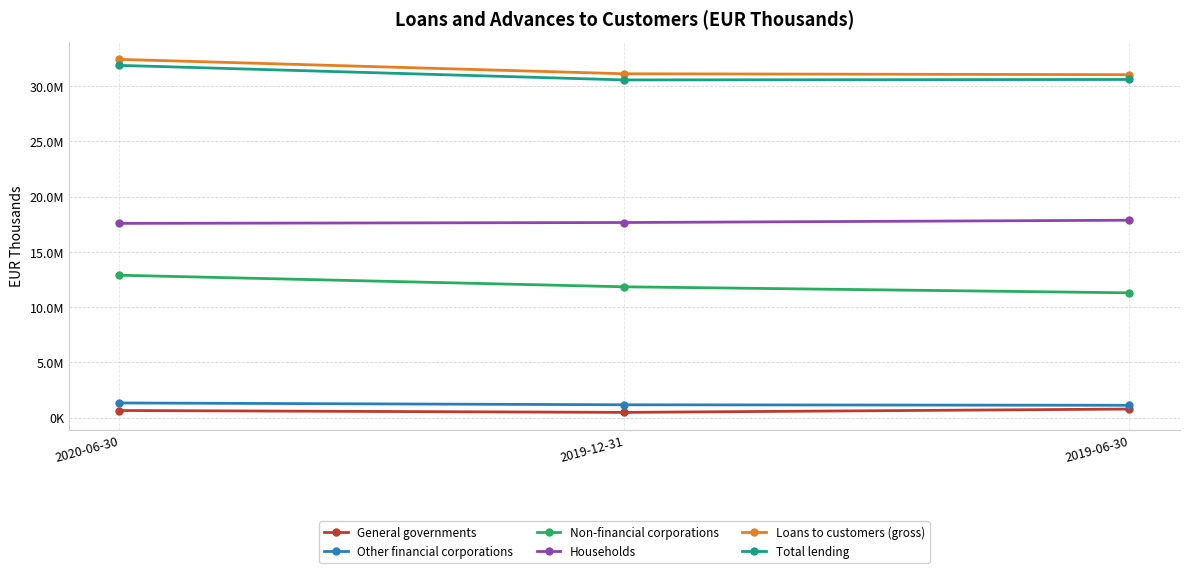

Which series has the largest total across all categories?

Loans to customers (gross)